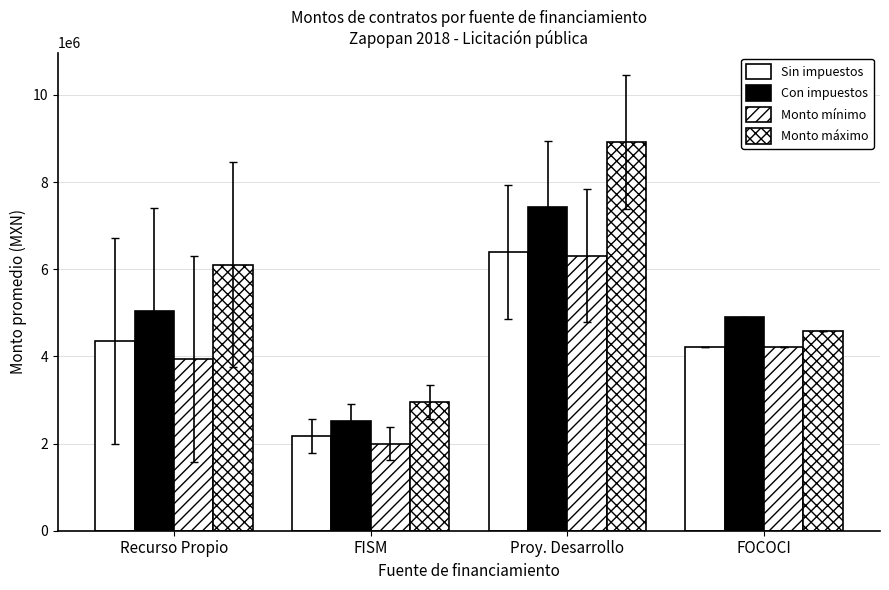

What is the label of the 4th bar from the right?

Recurso Propio